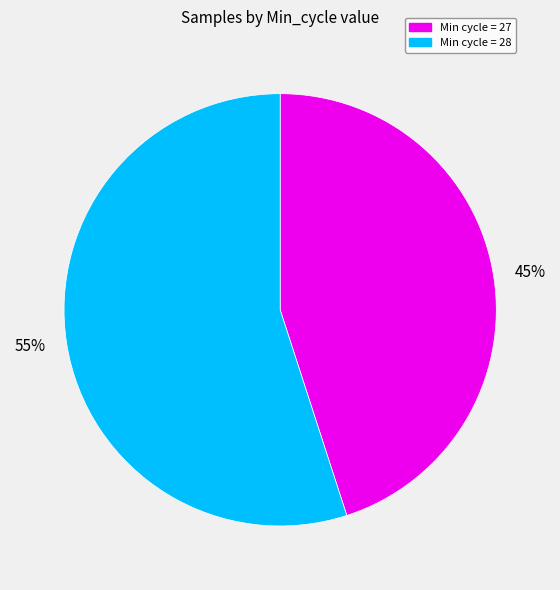

Does any single category account for the majority?

Yes